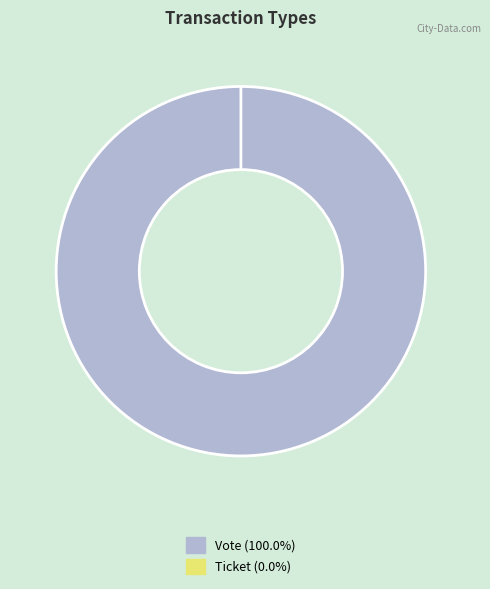

Is it true that Vote is 88% of the pie?

False